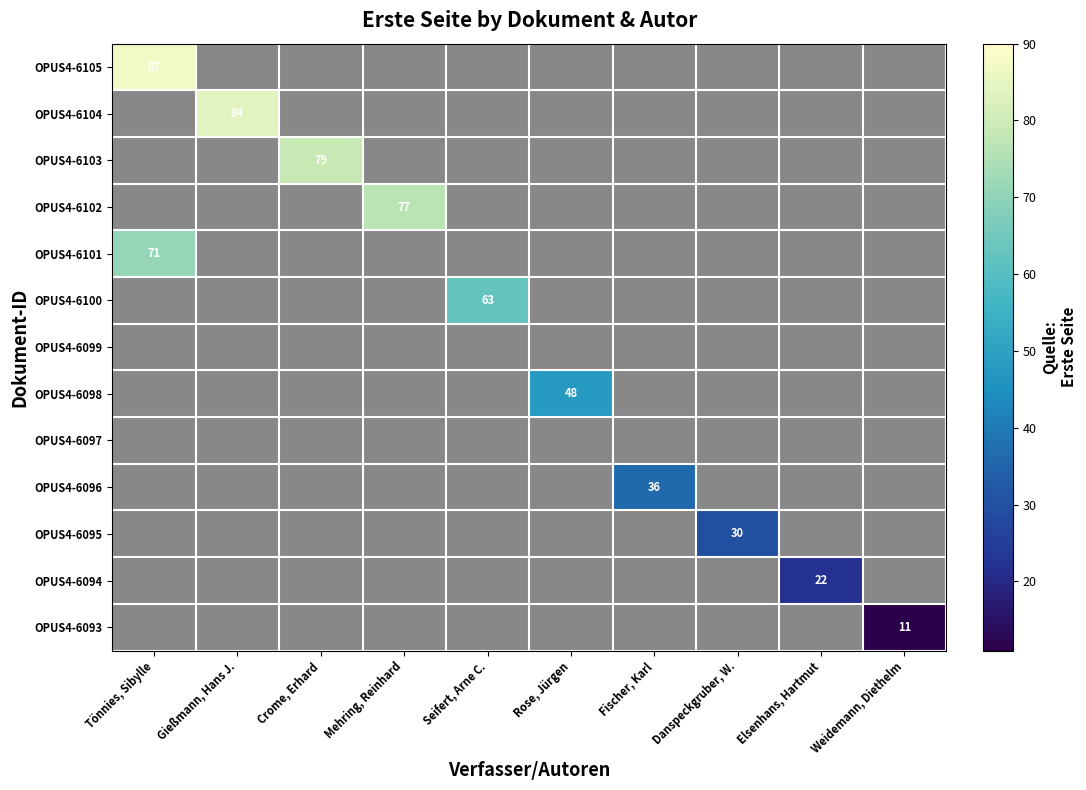

Which has a higher value, Gießmann, Hans J. or Tönnies, Sibylle?

Tönnies, Sibylle